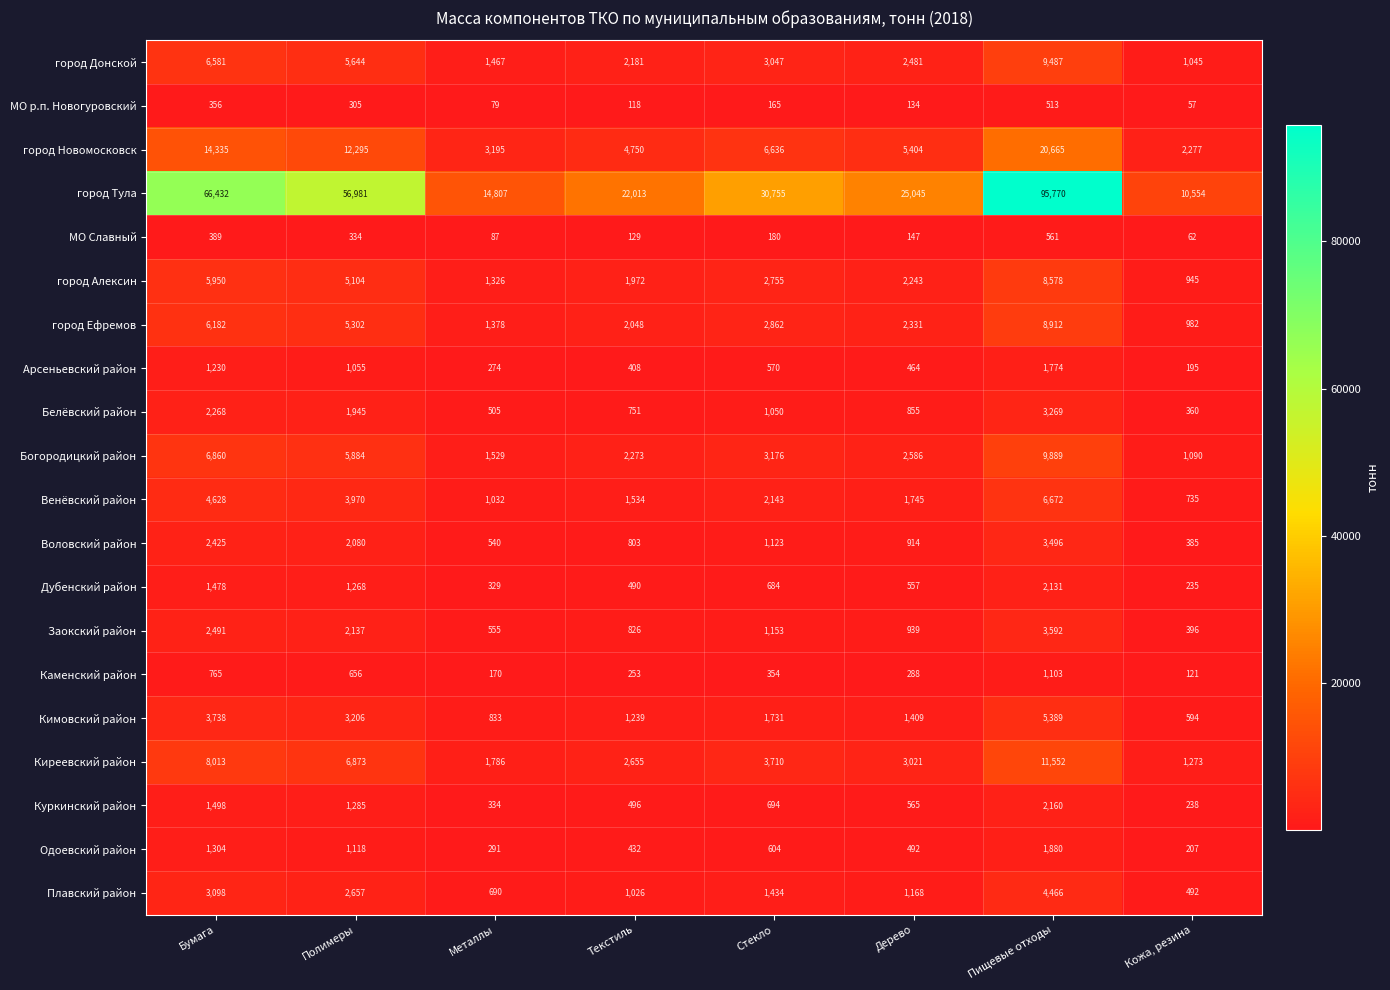

What is the spread (max minus min) of values at Текстиль?

21895